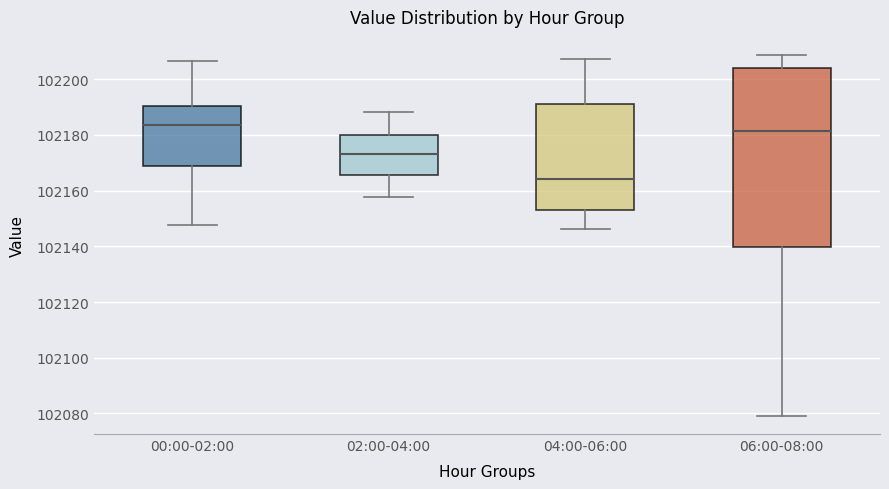

Which box has the lowest median line?

04:00-06:00